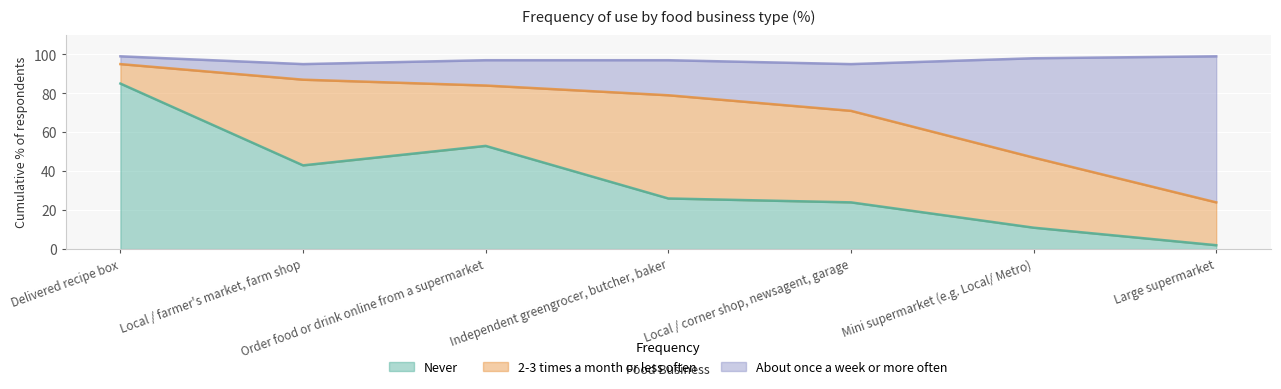

True or false: Never and About once a week or more often cross at least once.

False